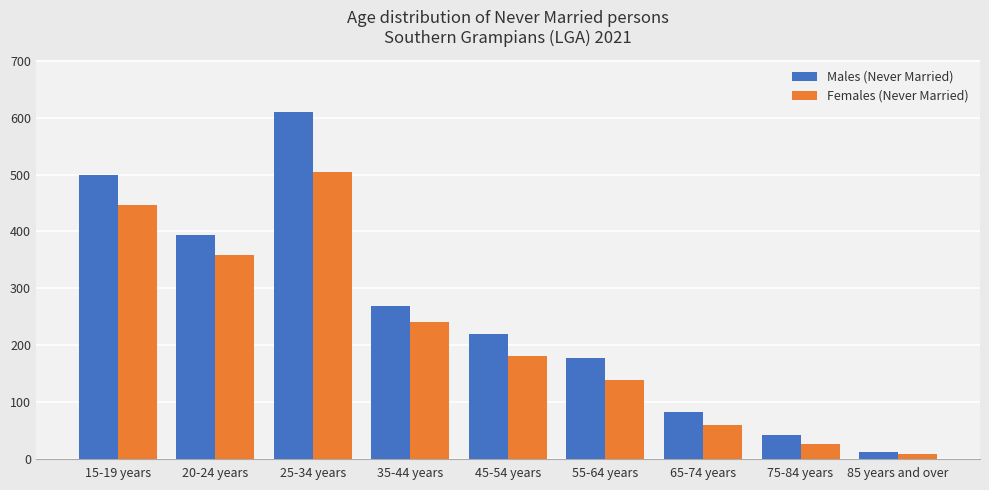

Reading left to right, transcribe all the data shown in this chart.

Males (Never Married): 15-19 years=499	20-24 years=393	25-34 years=611	35-44 years=269	45-54 years=220	55-64 years=178	65-74 years=82	75-84 years=41	85 years and over=11
Females (Never Married): 15-19 years=447	20-24 years=358	25-34 years=505	35-44 years=240	45-54 years=181	55-64 years=138	65-74 years=59	75-84 years=25	85 years and over=9